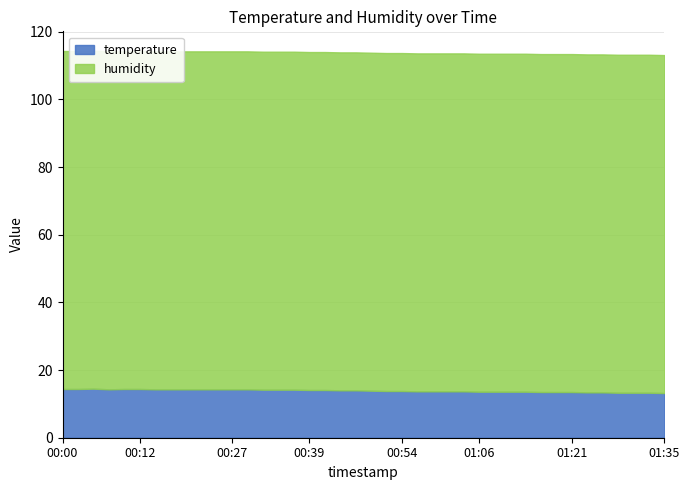

Which series has the largest range (max minus min)?

temperature